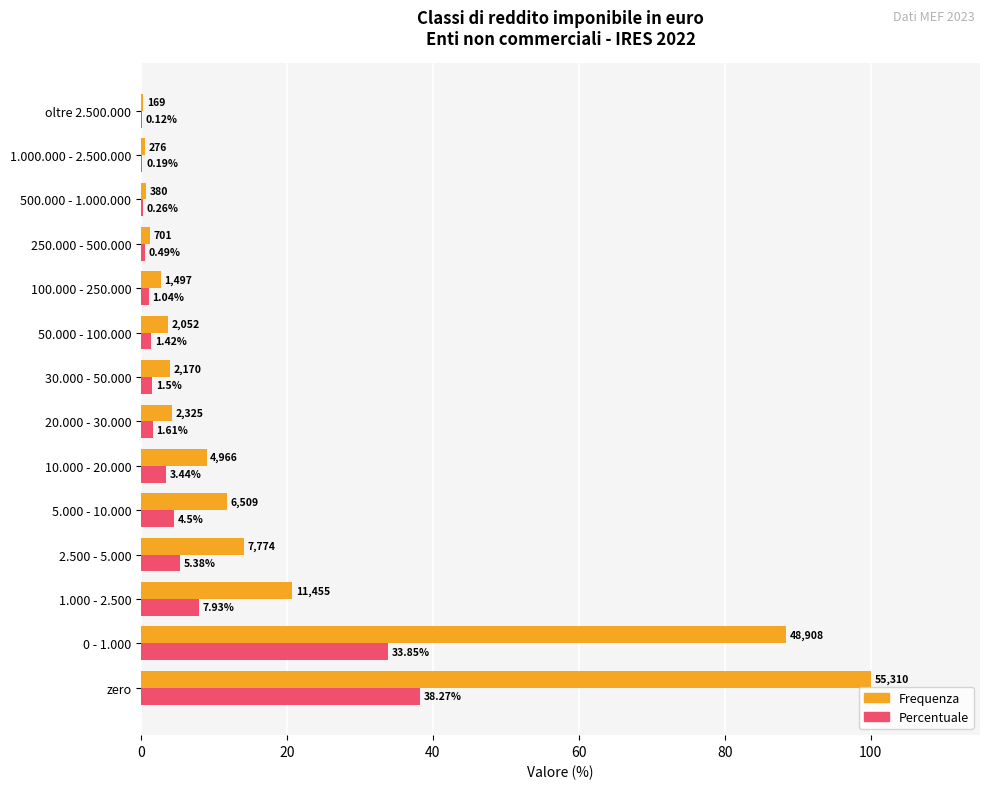

How many data points does each series have?

14